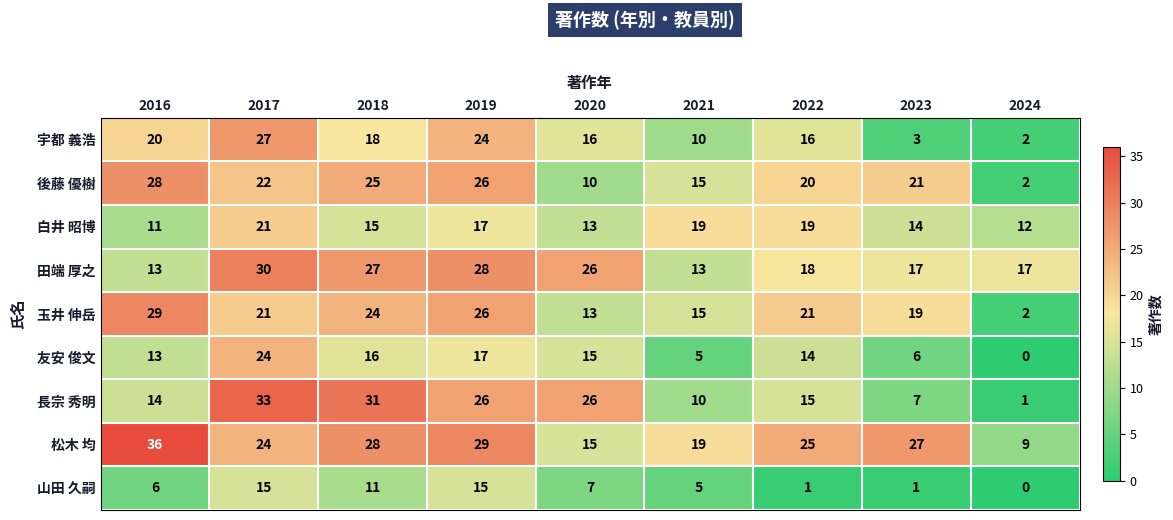

What is the maximum value shown in the chart?

36